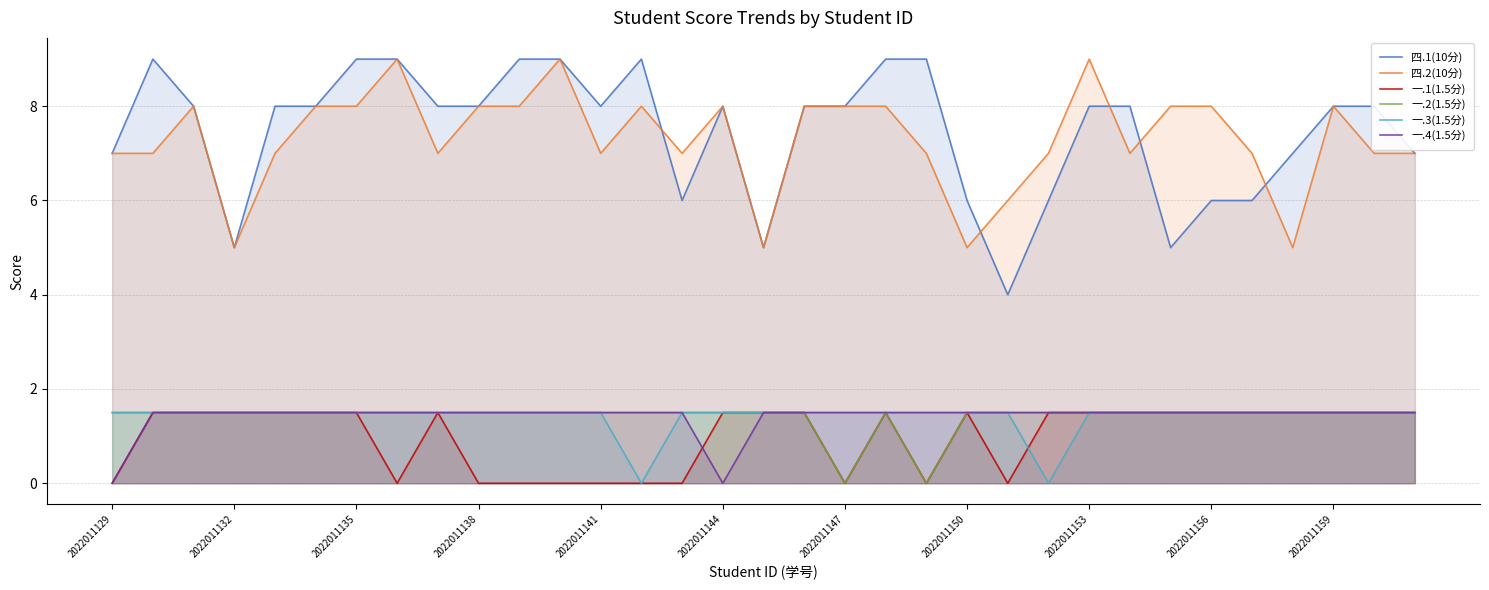

The value of 一.1(1.5分) at 29 is 1.5. True or false?

True